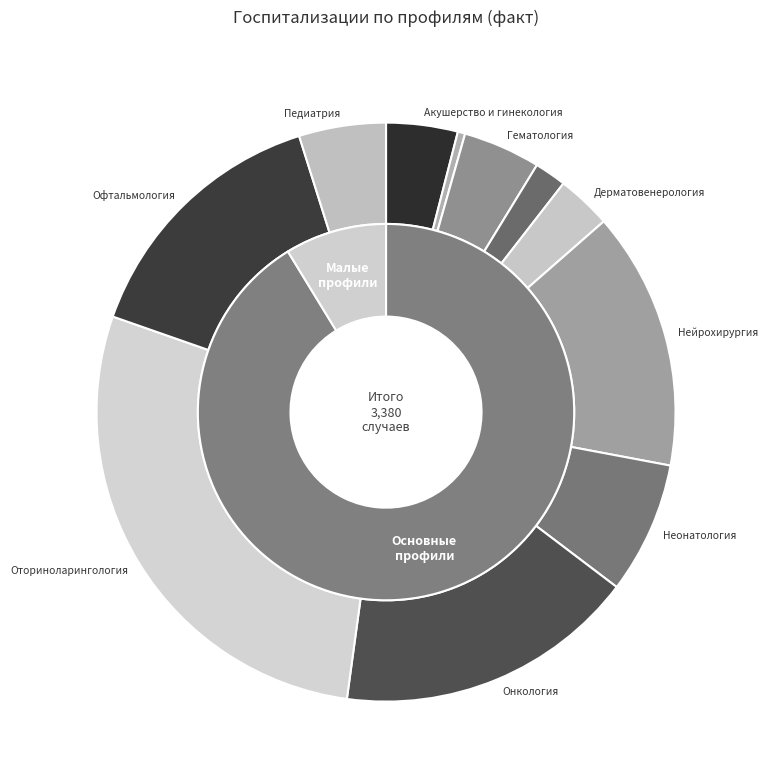

How many segments does this pie chart have?

11